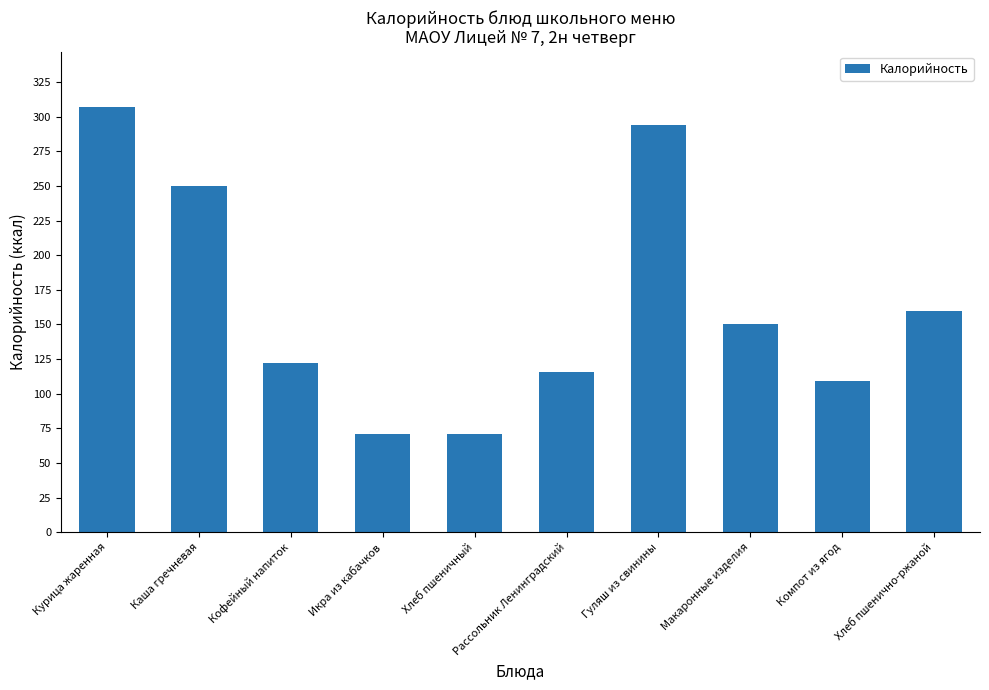

Reading left to right, what are all the values shown in this chart?

Курица жаренная=307	Каша гречневая=250	Кофейный напиток=122	Икра из кабачков=71	Хлеб пшеничный=71	Рассольник Ленинградский=116	Гуляш из свинины=294	Макаронные изделия=150	Компот из ягод=109	Хлеб пшенично-ржаной=160